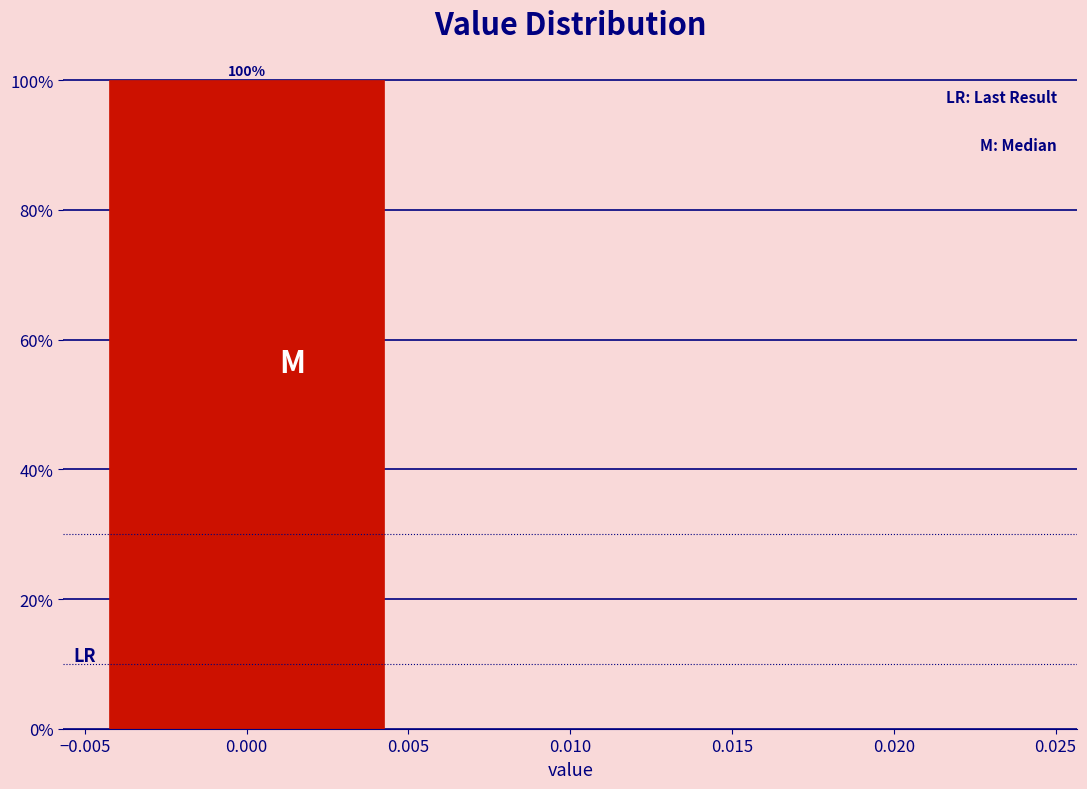

Which range on the x-axis has the tallest bar?

-0.005 to 0.005